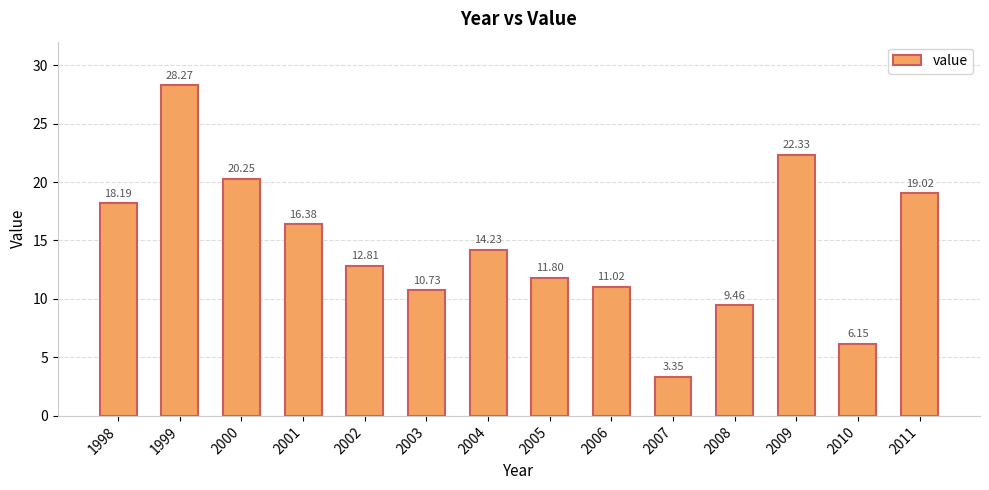

What is the sum of all values?

204.0